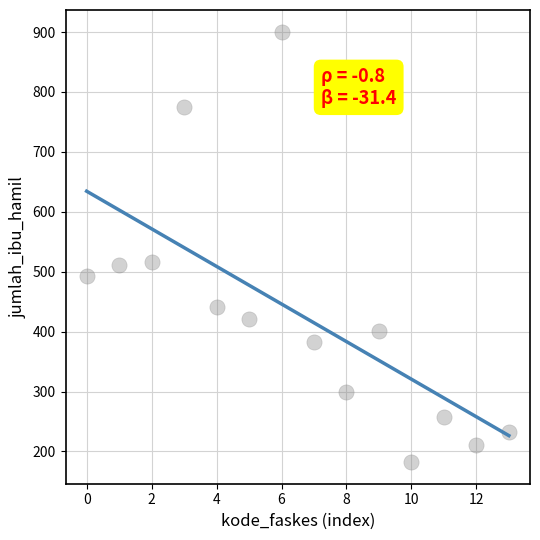

What is the range of Y values (max minus min)?

718.8